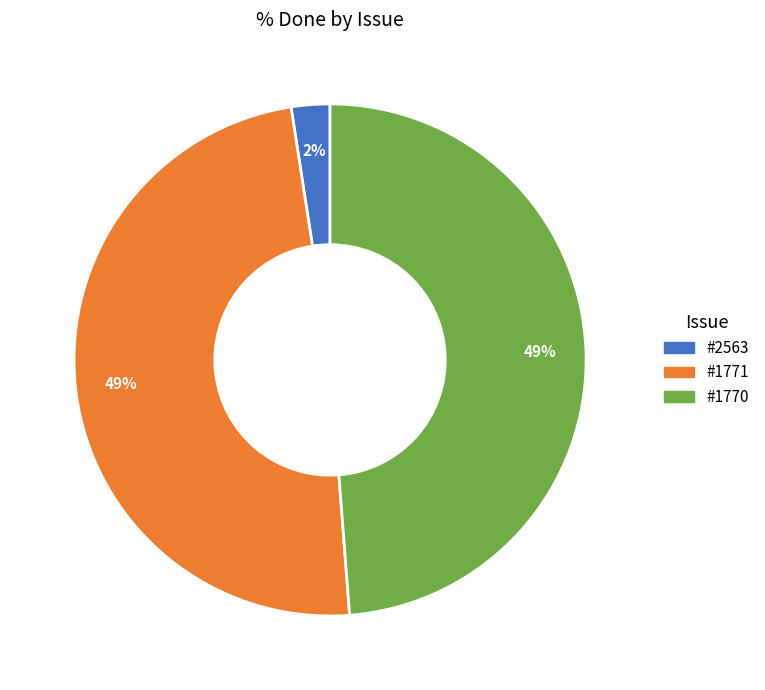

The #1770 slice represents 42% of the pie. True or false?

False